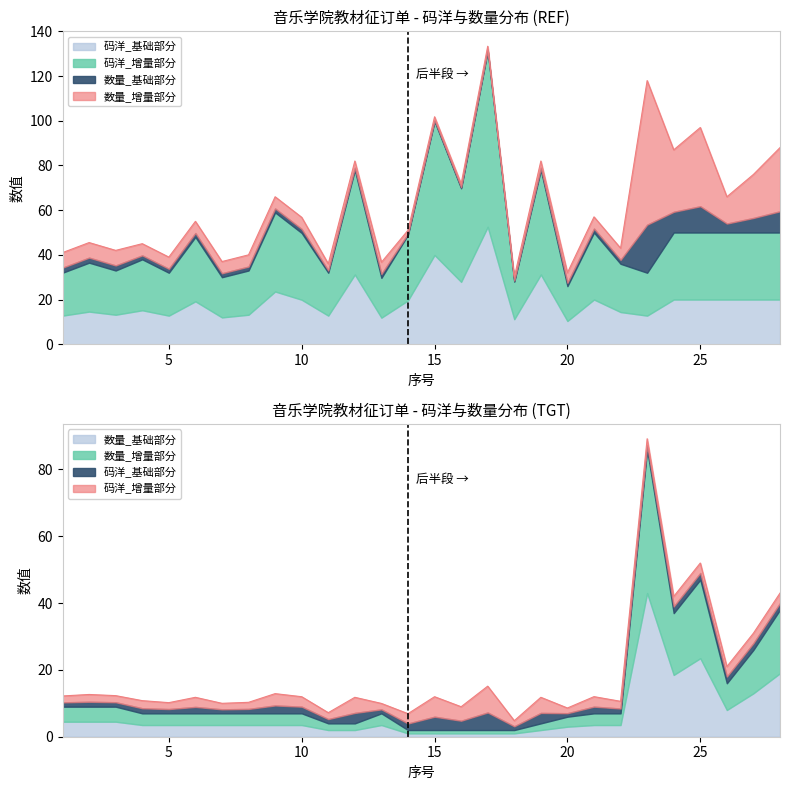

What is the sum of all values?

513.1